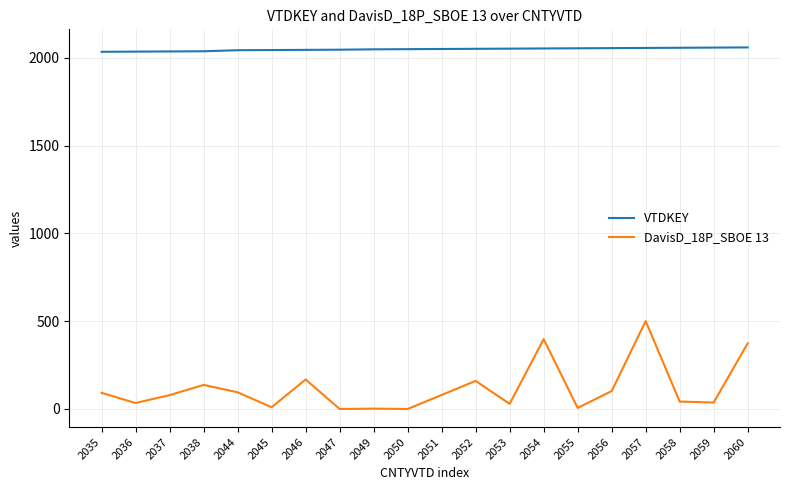

Which series has the largest range (max minus min)?

DavisD_18P_SBOE 13